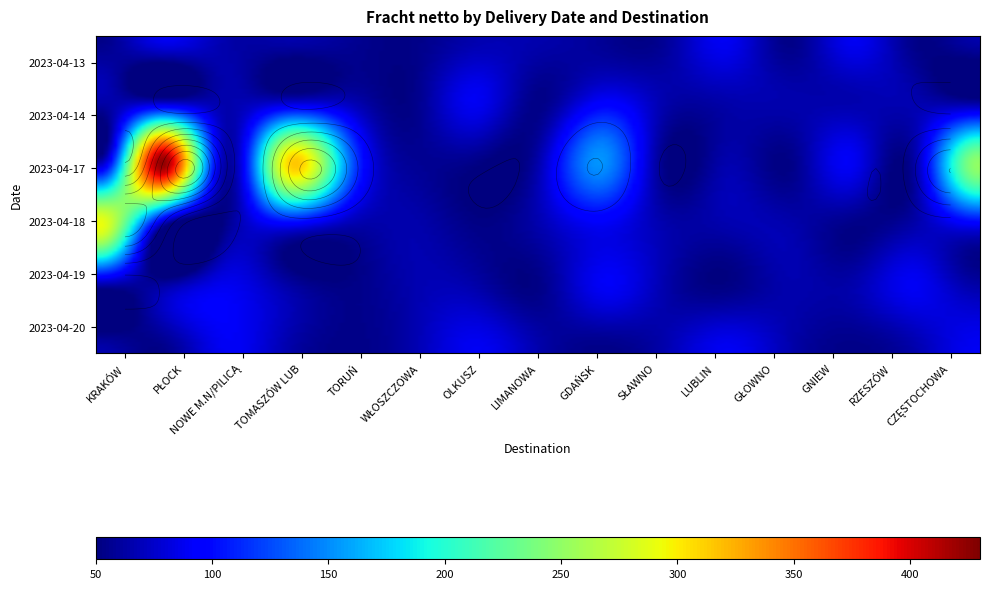

What is the difference between the second highest and minimum values in the 2023-04-20 series?

35.8